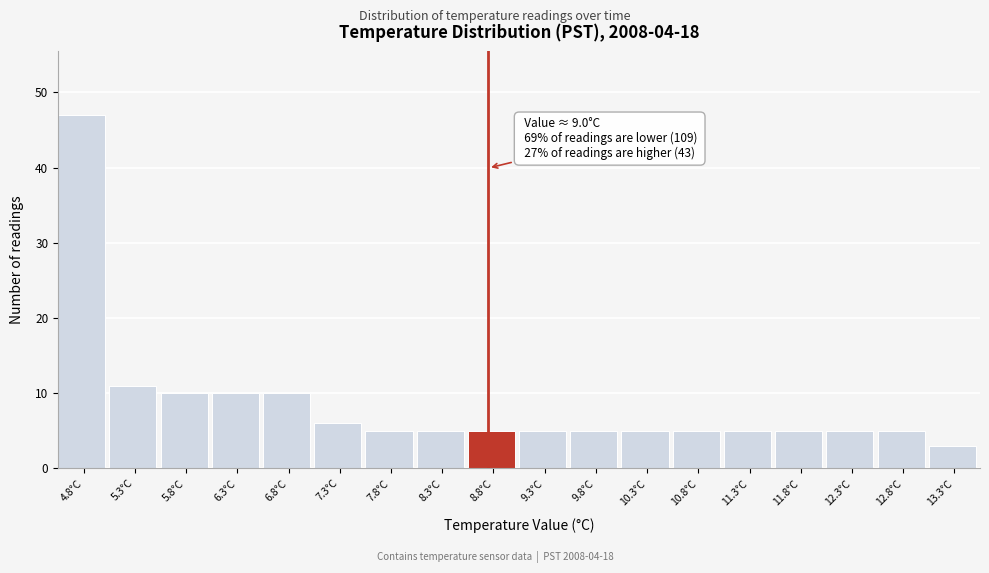

Reading right to left, what are all the values shown in this chart?

13.3°C=3	12.8°C=5	12.3°C=5	11.8°C=5	11.3°C=5	10.8°C=5	10.3°C=5	9.8°C=5	9.3°C=5	8.8°C=5	8.3°C=5	7.8°C=5	7.3°C=6	6.8°C=10	6.3°C=10	5.8°C=10	5.3°C=11	4.8°C=47